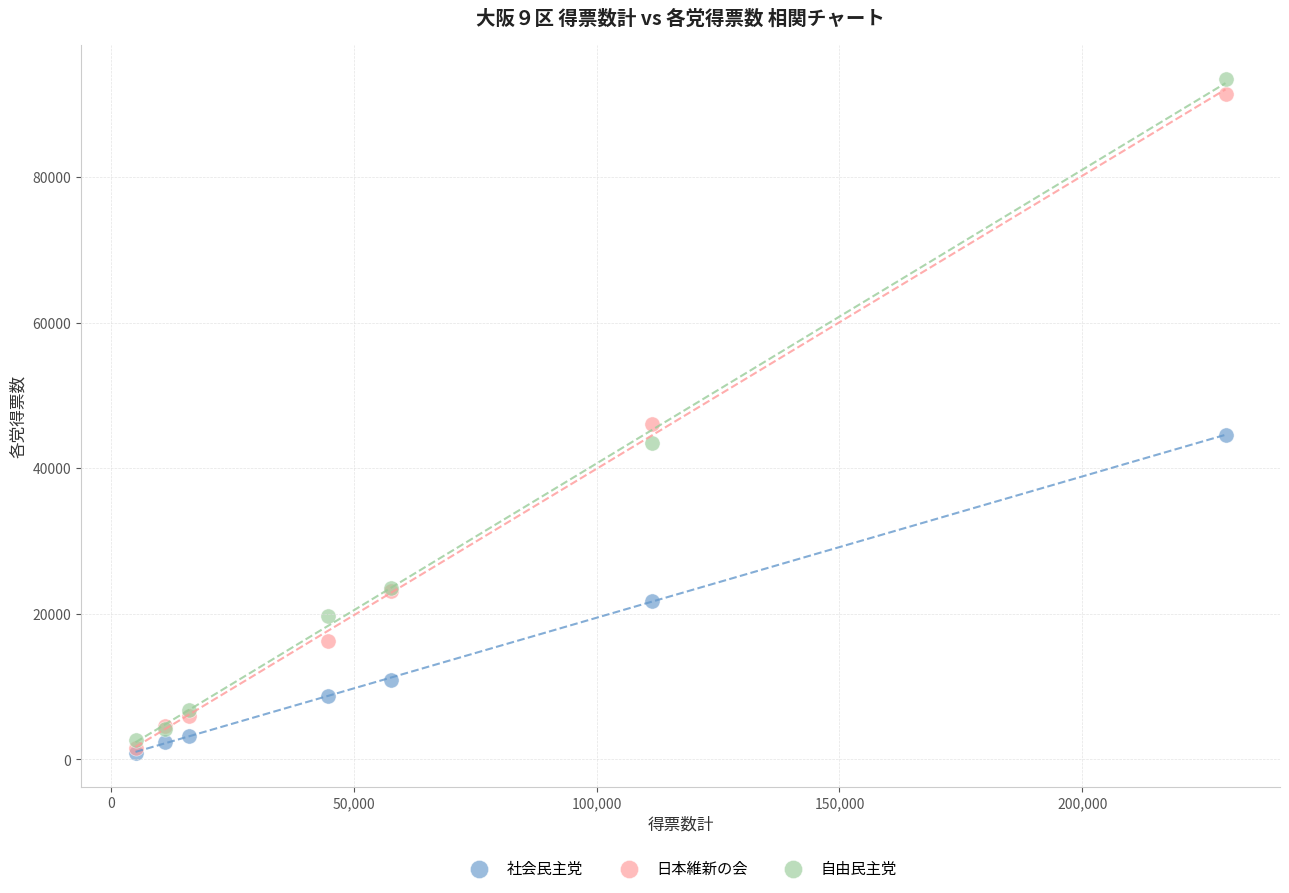

Across all series, what Y value is closest to 47158?

46082